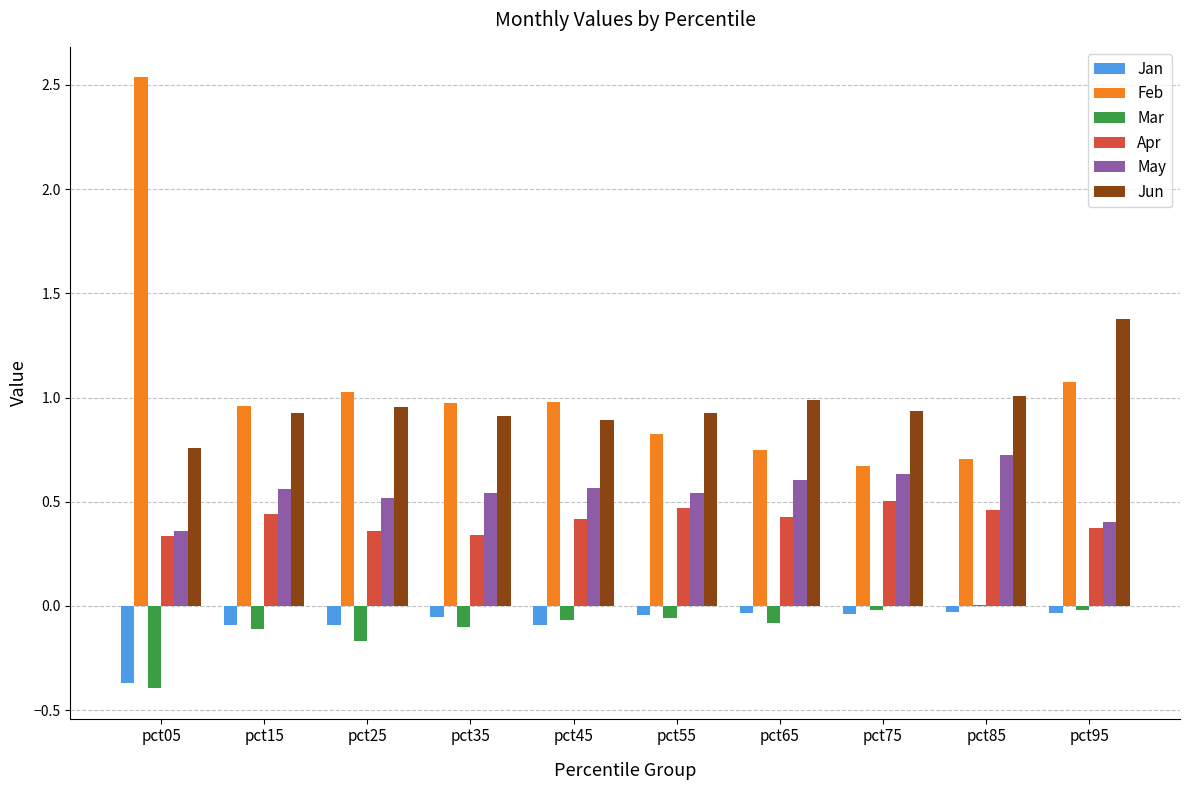

Are the bars horizontal?

No